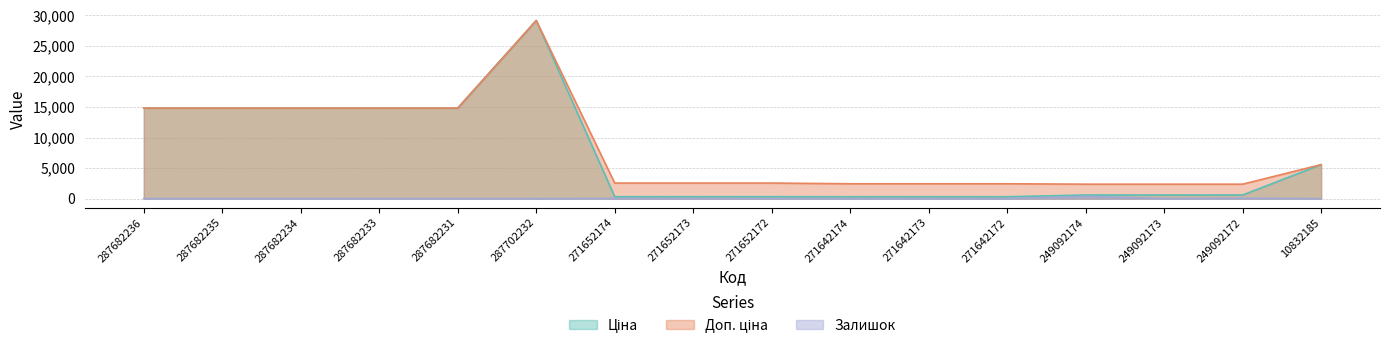

True or false: Доп. ціна has more than 0 interior local peaks.

True